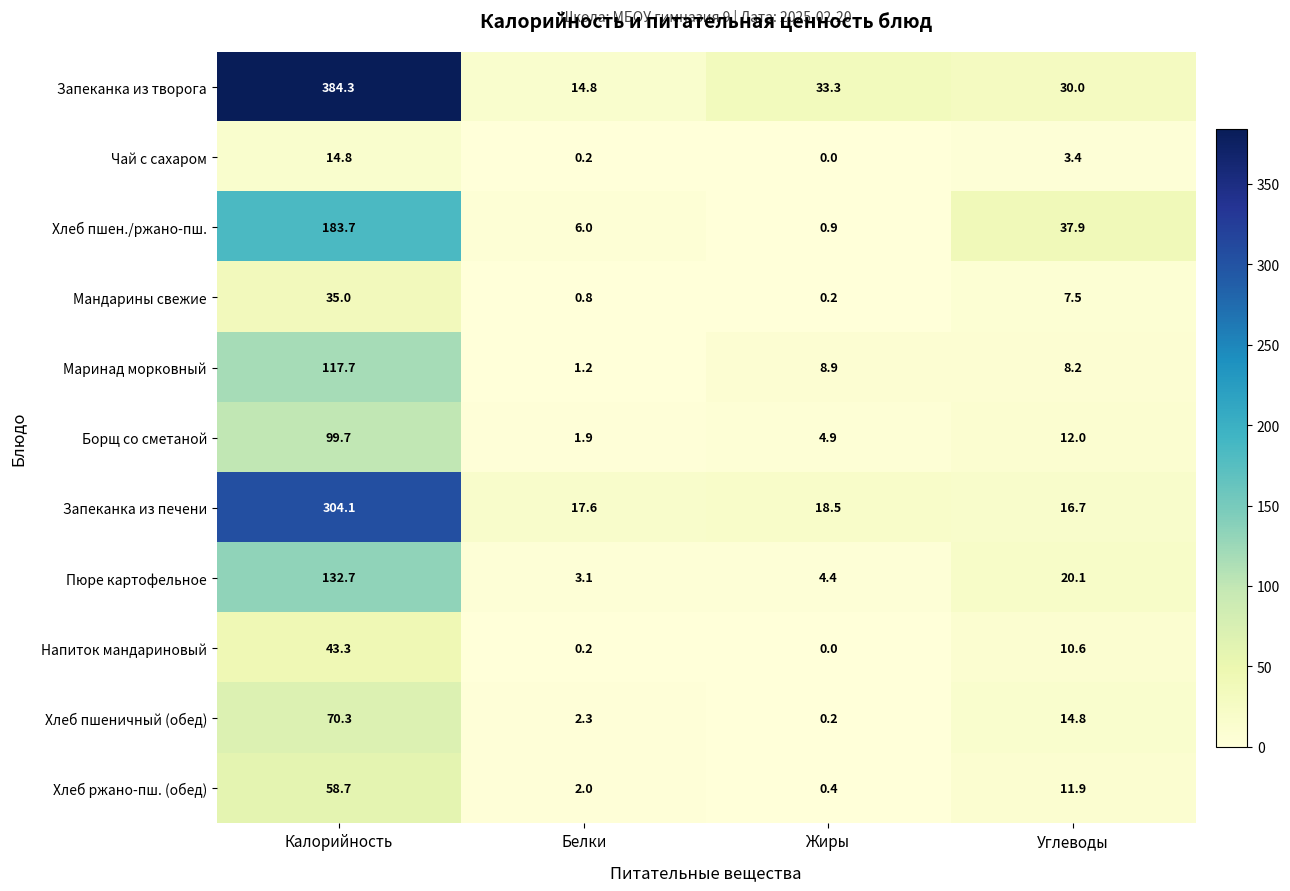

Which series has the widest spread of values?

Запеканка из творога